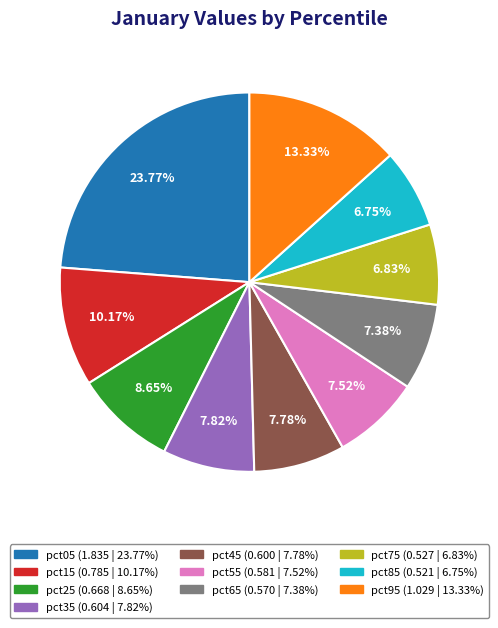

True or false: pct05 accounts for 24% of the total.

True